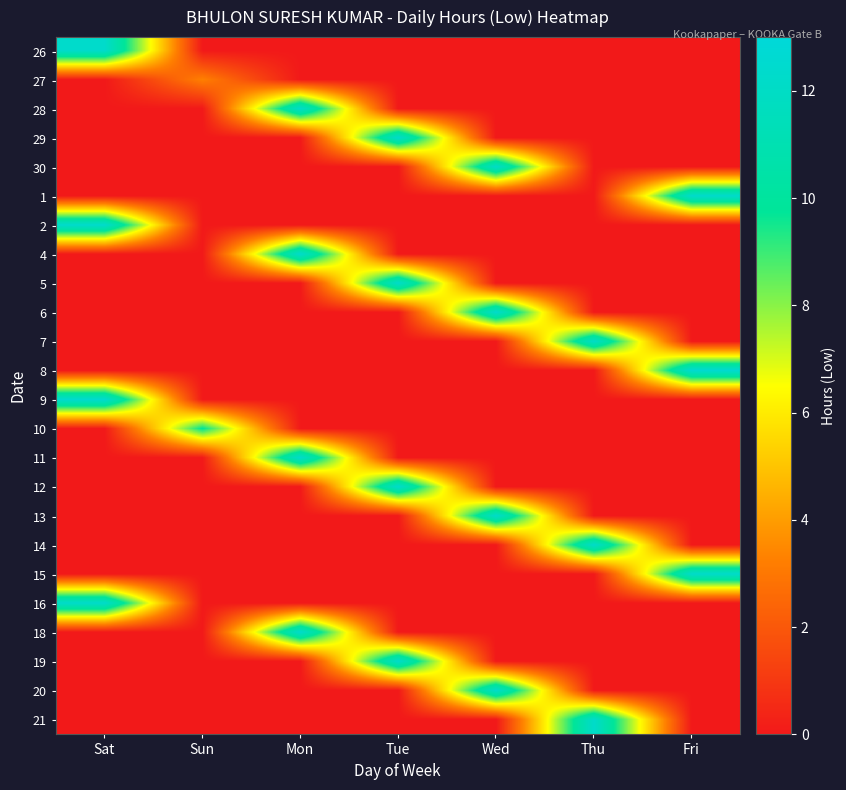

Between Sun and Sat, which is larger?

Sat